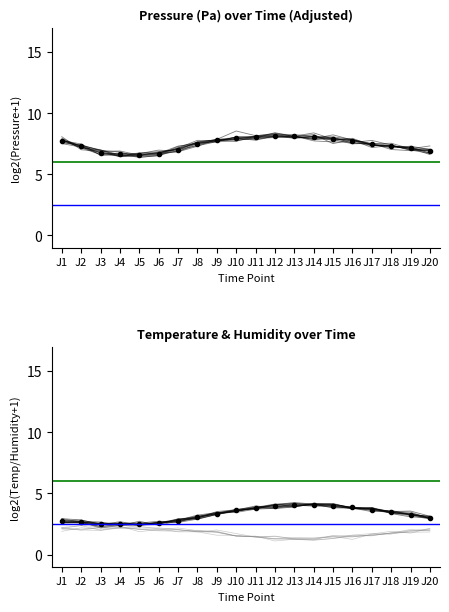

What is the sum of the temperature values at J14 and J1?

6.7